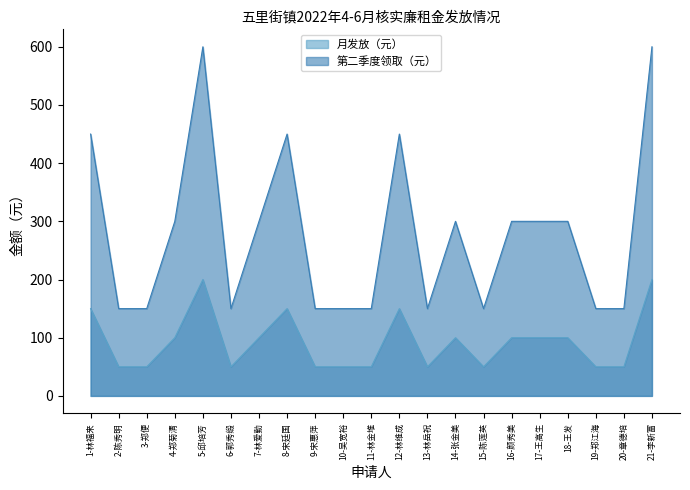

At which label is 月发放（元） closest to 125?

1-林福来